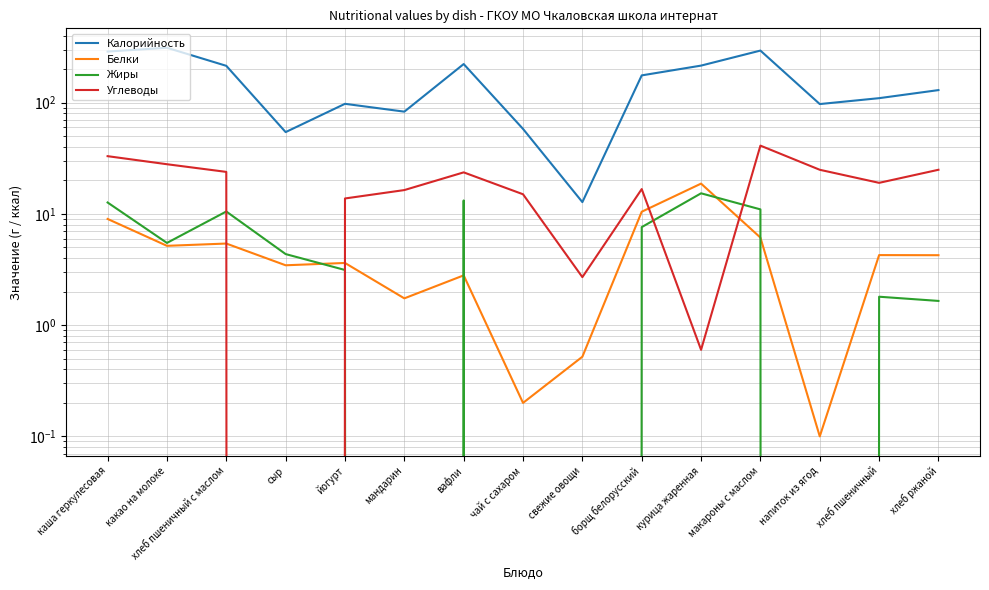

What is the maximum value shown in the chart?

311.0